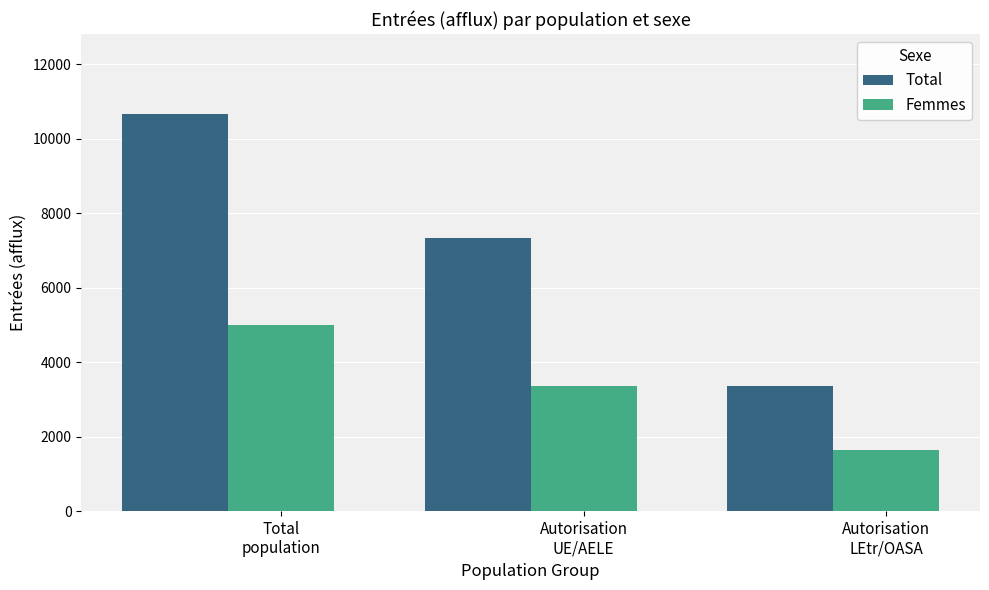

Are the bars horizontal?

No